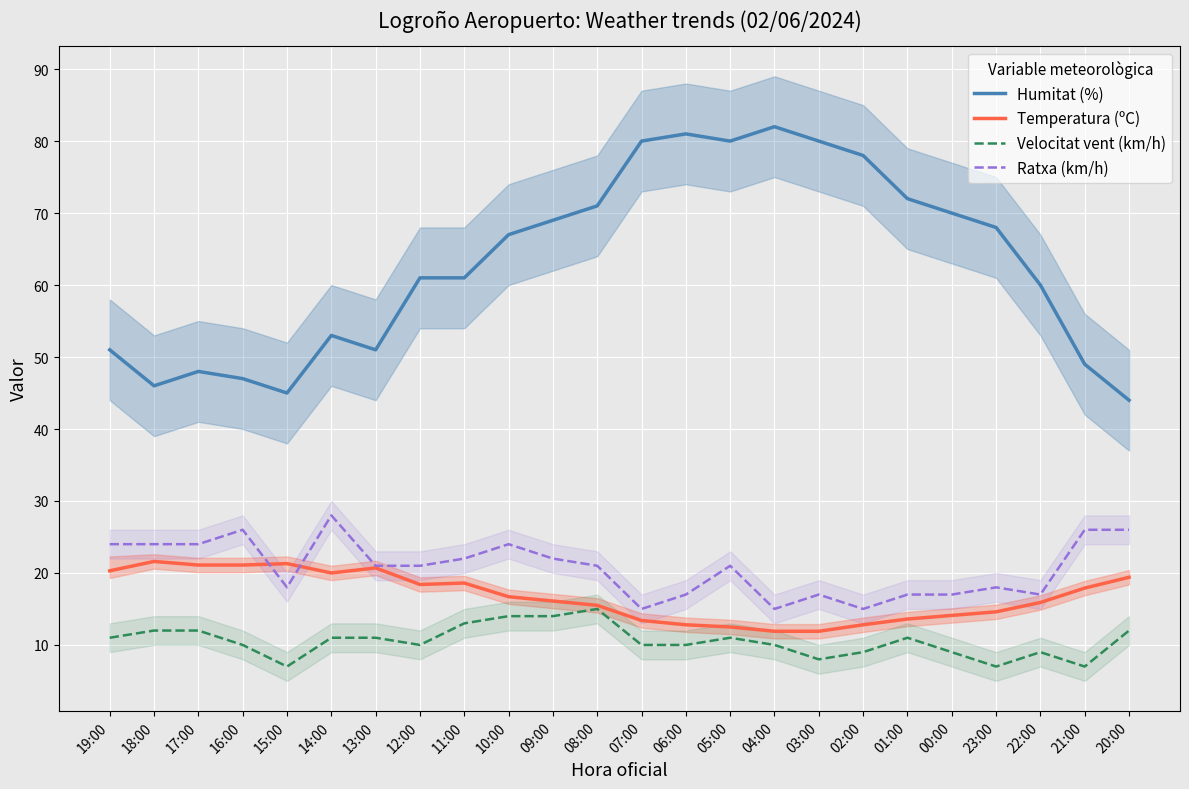

What are all the series names shown in the legend?

Humitat (%), Temperatura (ºC), Velocitat vent (km/h), Ratxa (km/h)